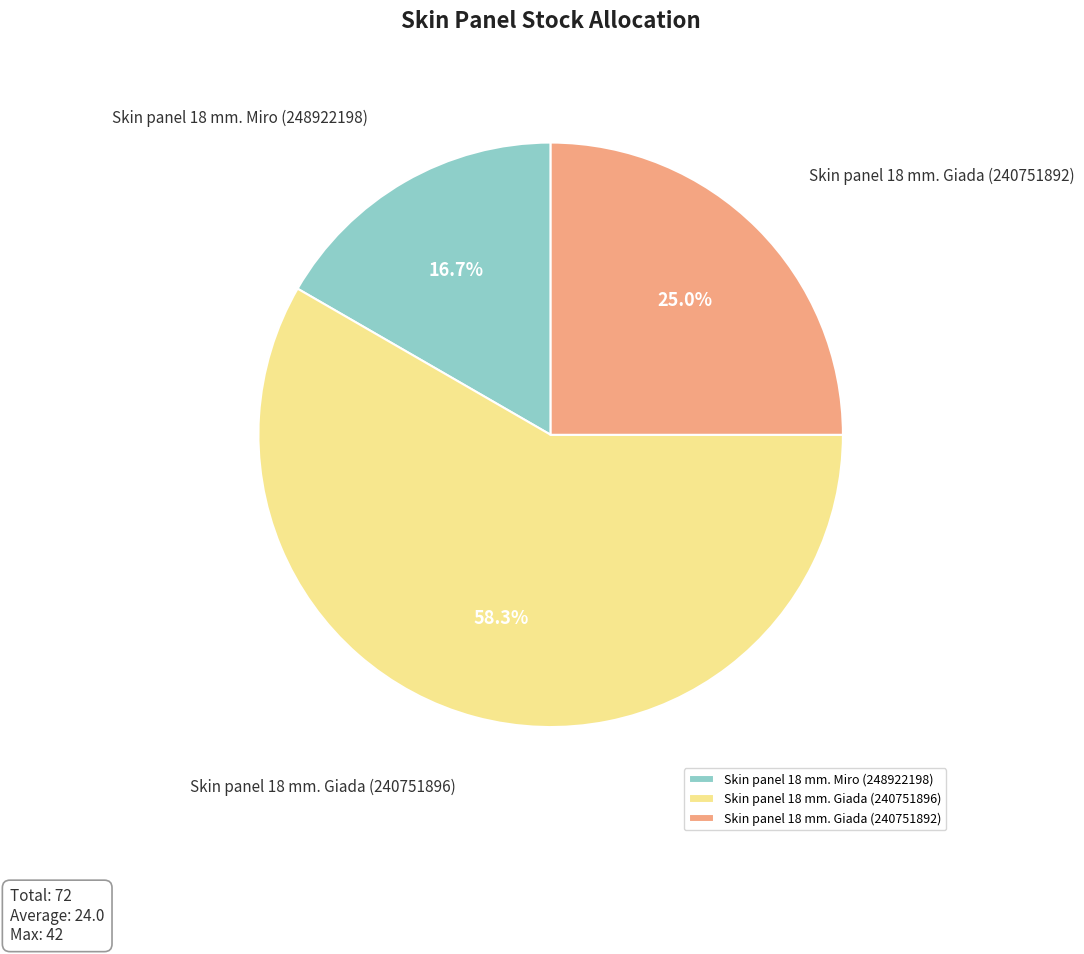

Does any single category account for the majority?

Yes